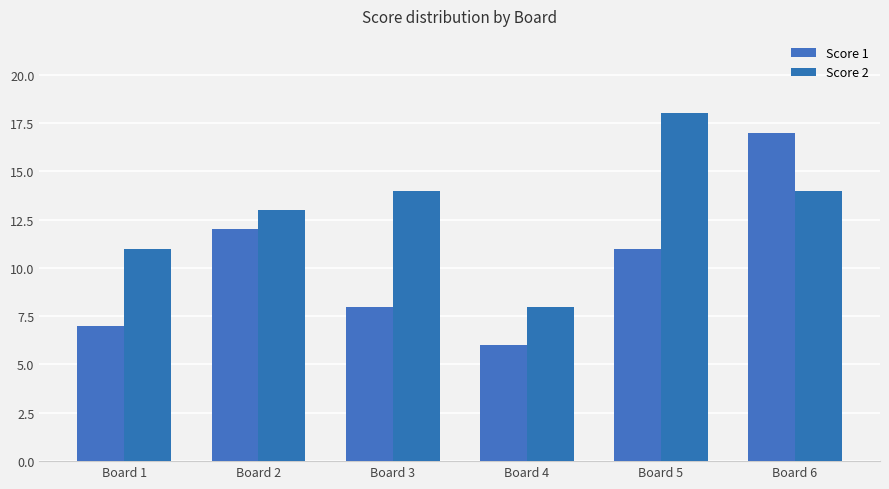

Count the Score 2 values in the range 11 to 14.

4